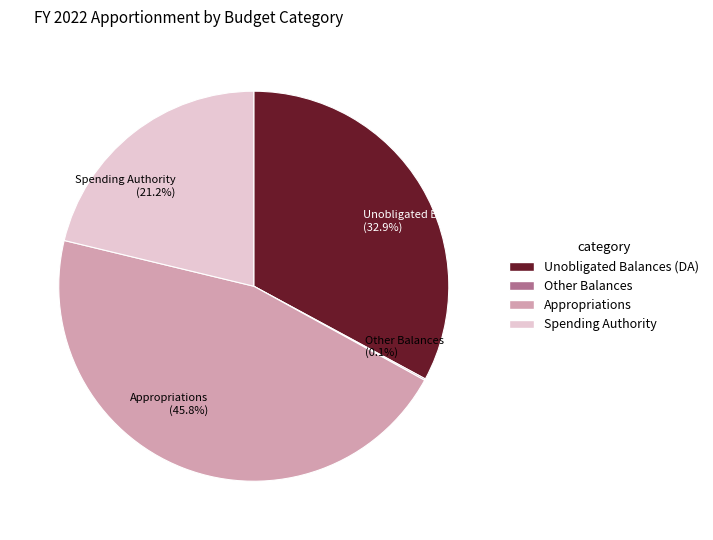

What is the total percentage of Spending Authority (21.2%) and Unobligated Balances (DA) (32.9%)?

54.1%